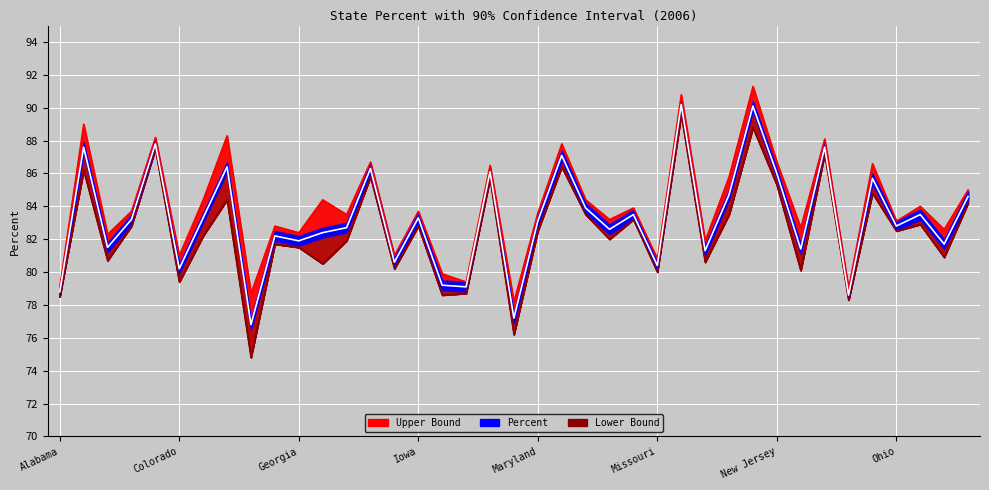

At how many categories does at least one series exceed 79?

36